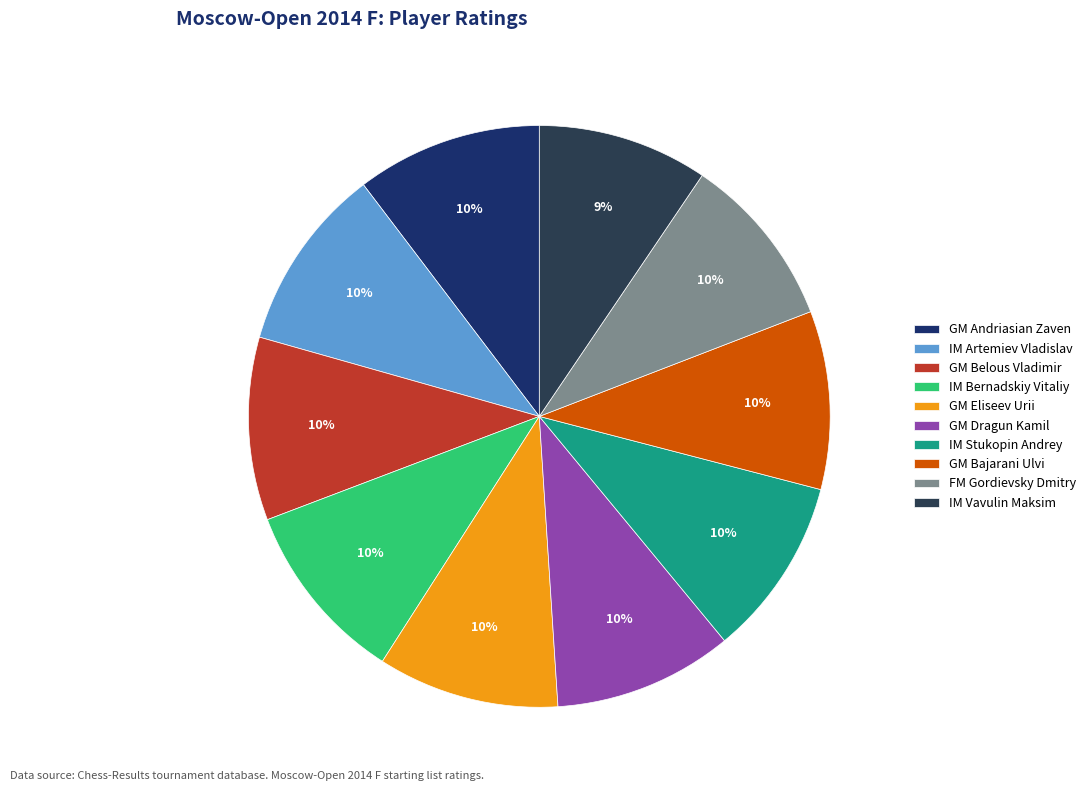

Which slice is the largest?

GM Andriasian Zaven